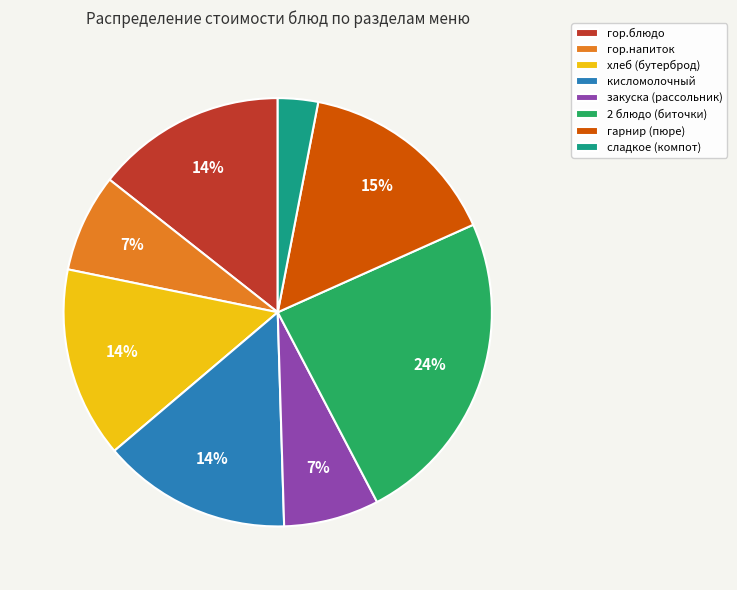

How many segments does this pie chart have?

8